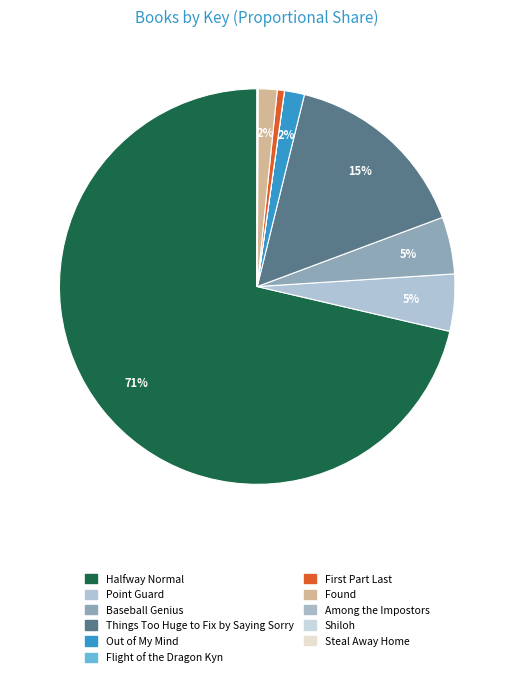

To the nearest percent, what portion does Things Too Huge to Fix by Saying Sorry represent?

15%